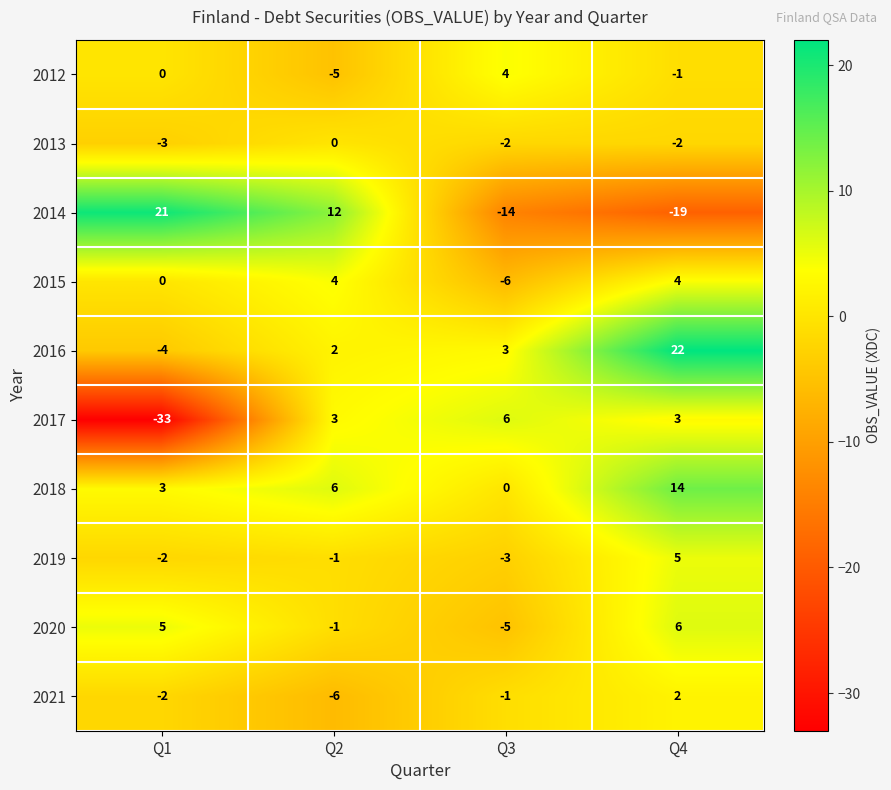

Rank the series at Q3 from highest to lowest value.

2017, 2012, 2016, 2018, 2021, 2013, 2019, 2020, 2015, 2014